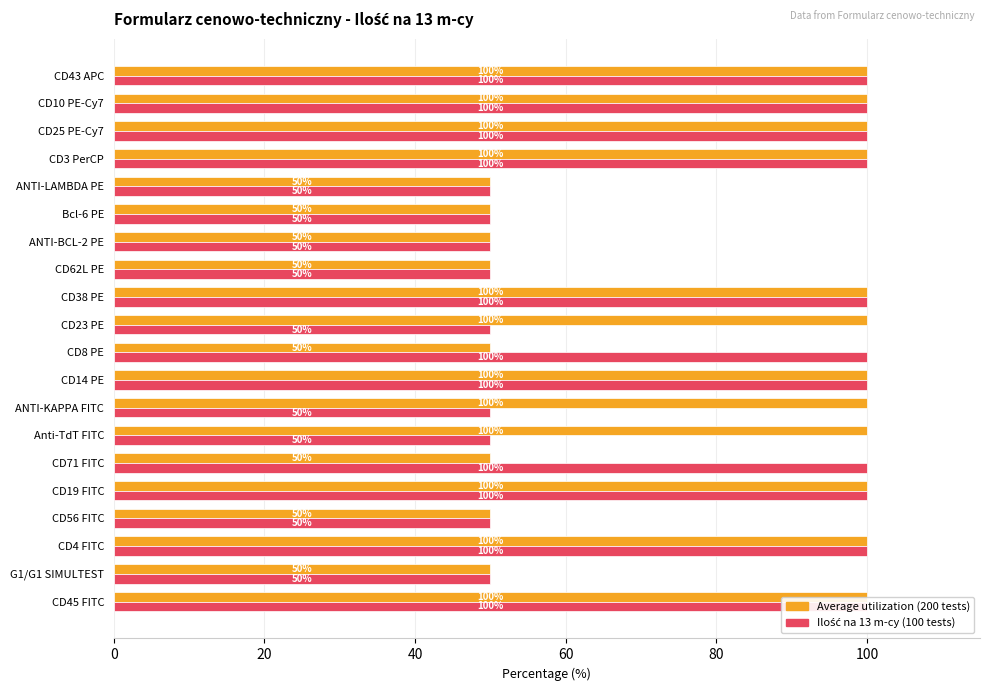

How many series are shown in this chart?

2